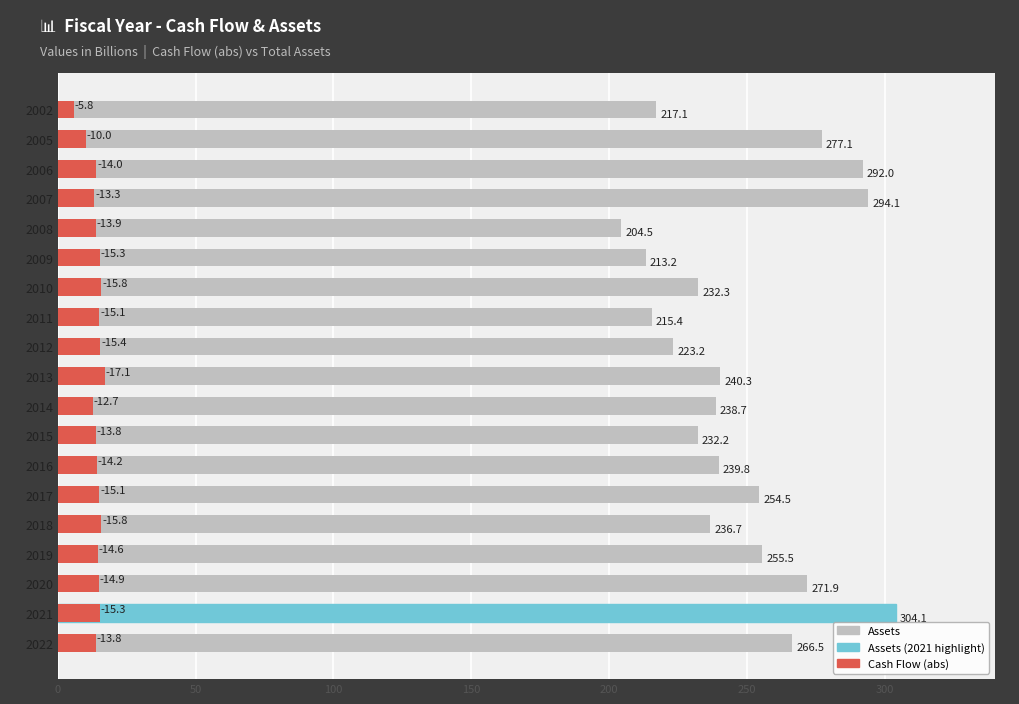

What is the maximum value for Cash Flow (abs)?

17.1